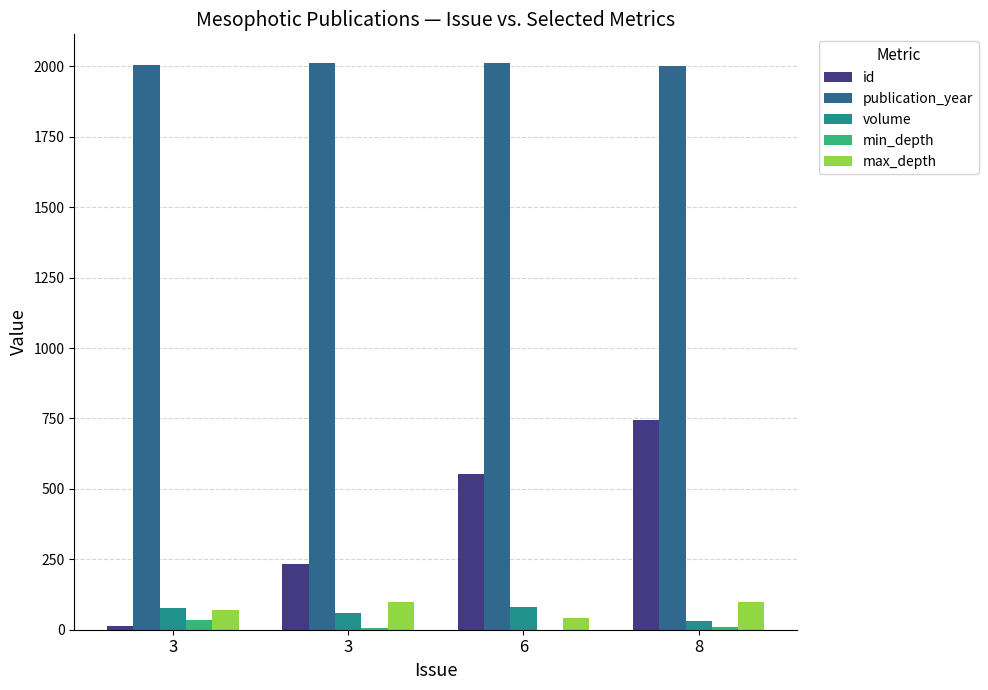

Reading left to right, transcribe all the data shown in this chart.

id: 3=12	3=232	6=552	8=745
publication_year: 3=2005	3=2011	6=2013	8=2003
volume: 3=76	3=59	6=82	8=30
min_depth: 3=35	3=5	6=0	8=10
max_depth: 3=70	3=100	6=40	8=100